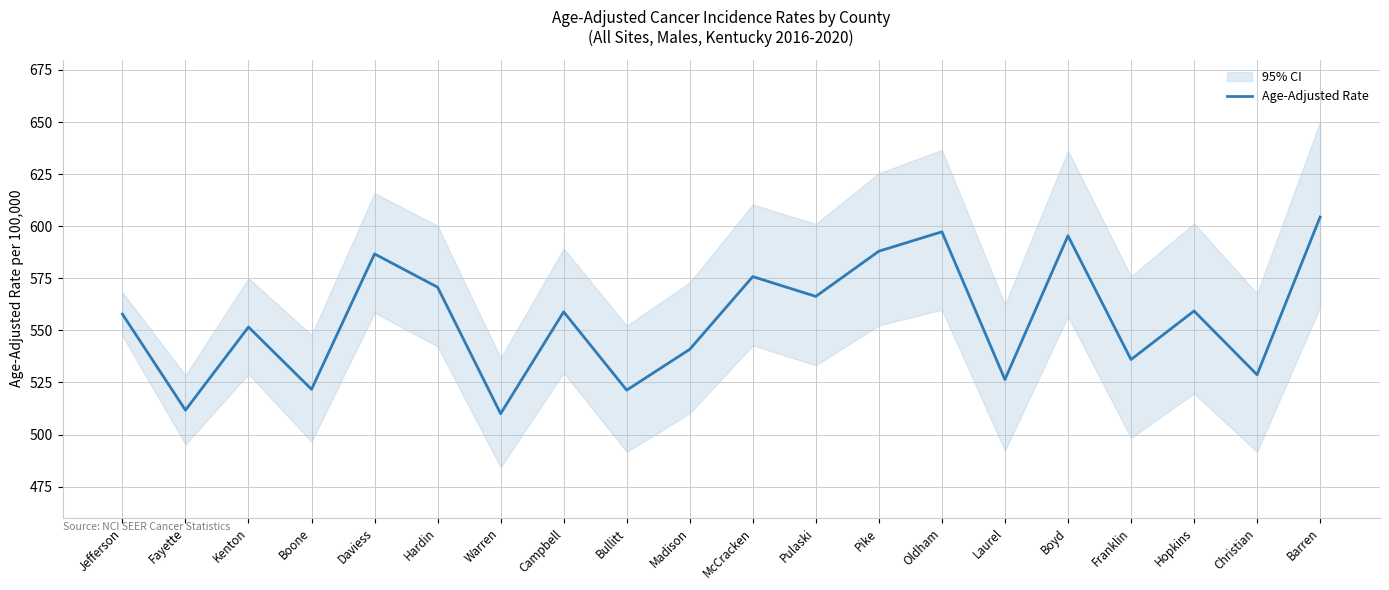

What is the greatest value displayed?

604.4